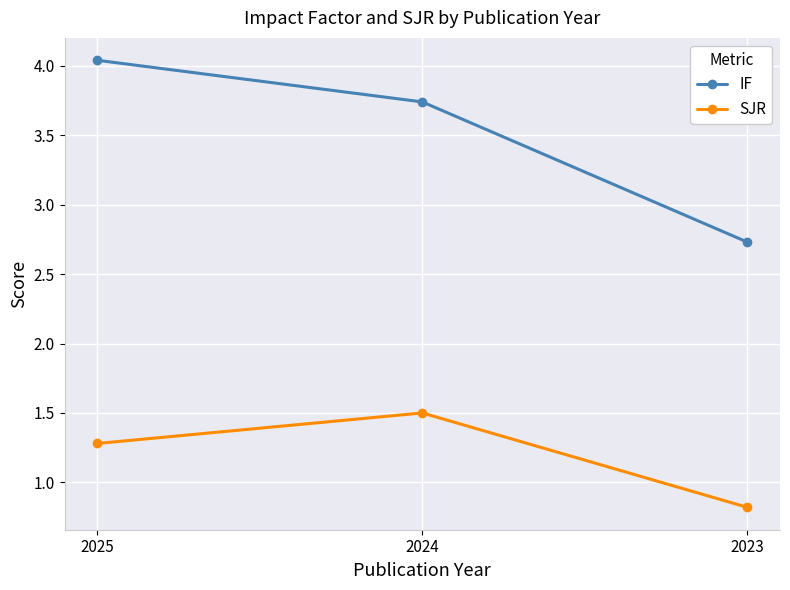

The SJR series shows 1.5 at 2024. True or false?

True